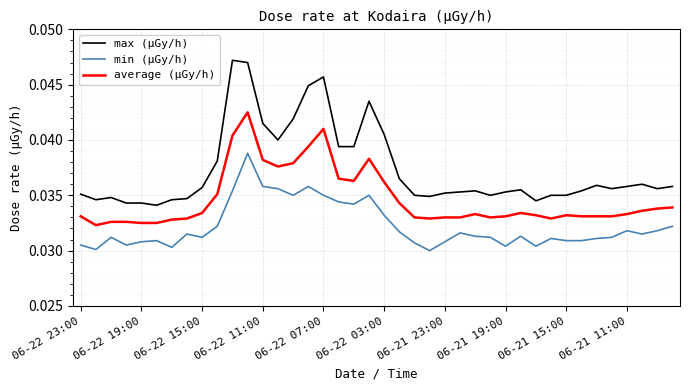

Which series has the largest range (max minus min)?

max (μGy/h)